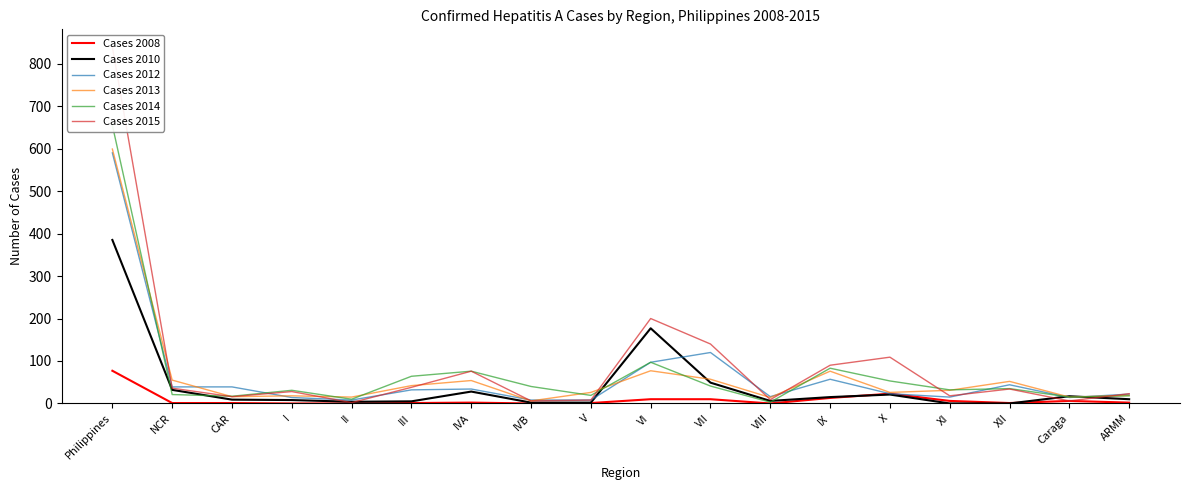

Does the chart have visible grid lines?

No